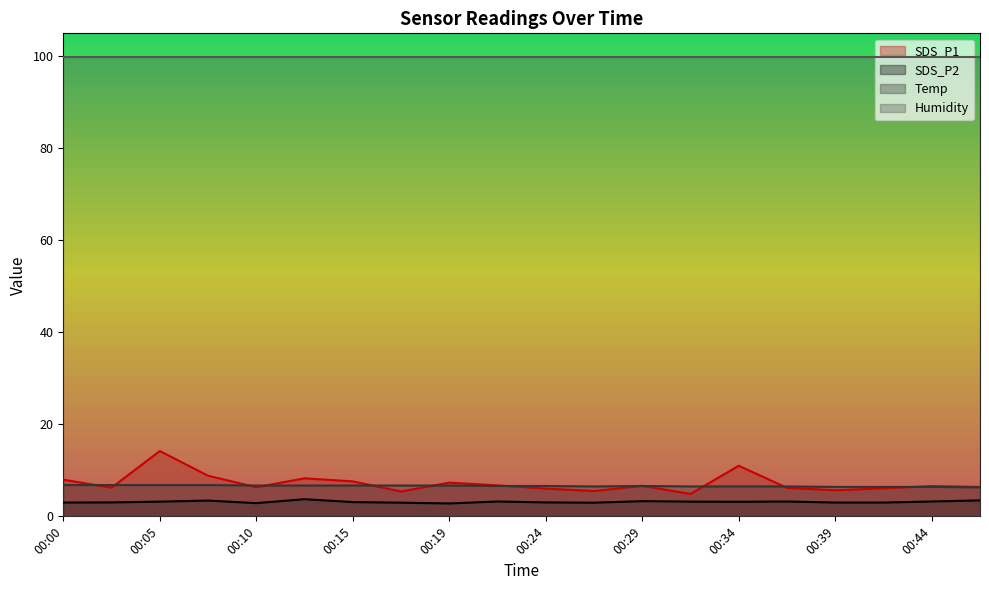

Which has a higher value, 00:41 or 00:46?

00:46